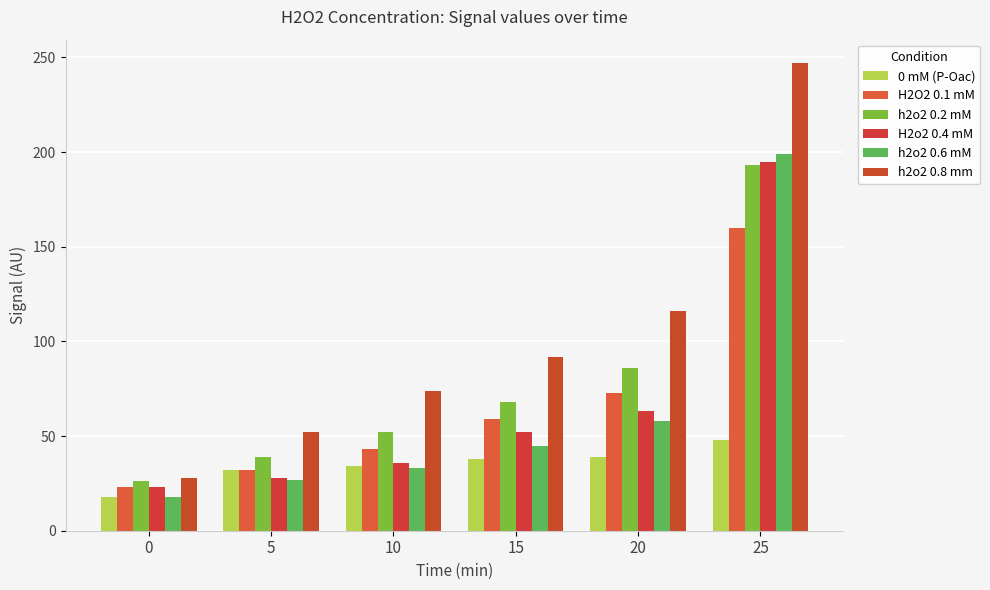

What value does the h2o2 0.6 mM series have at 0?

18